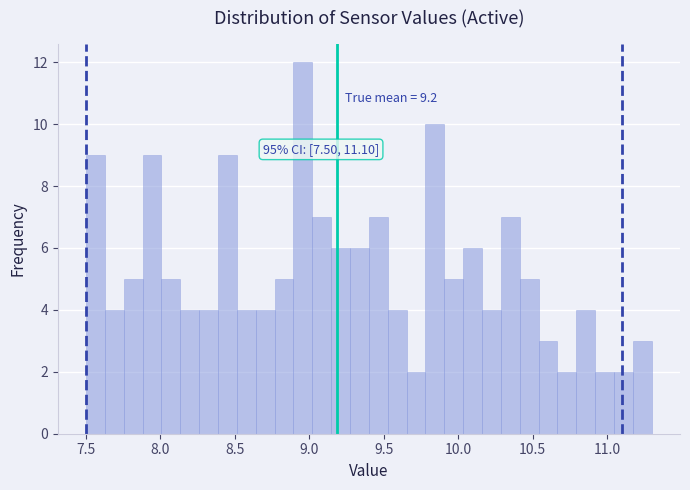

Read against the x-axis, roughly where is the centre of the tallest bar?

8.95